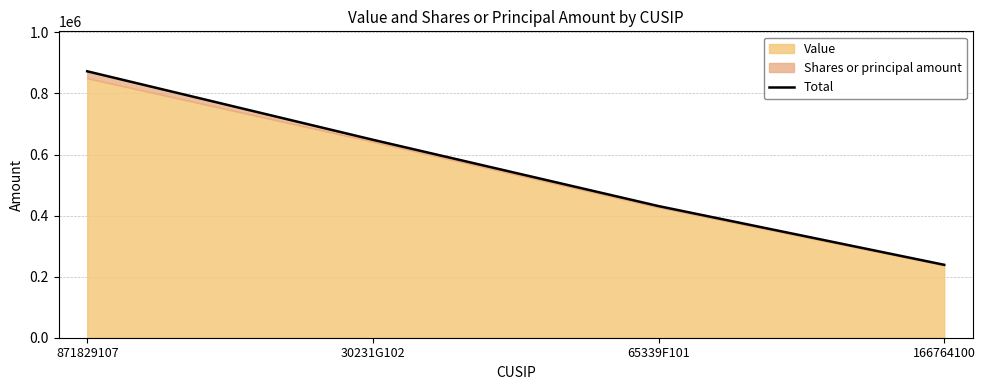

Reading right to left, transcribe all the data shown in this chart.

238819	431162	648375	872700